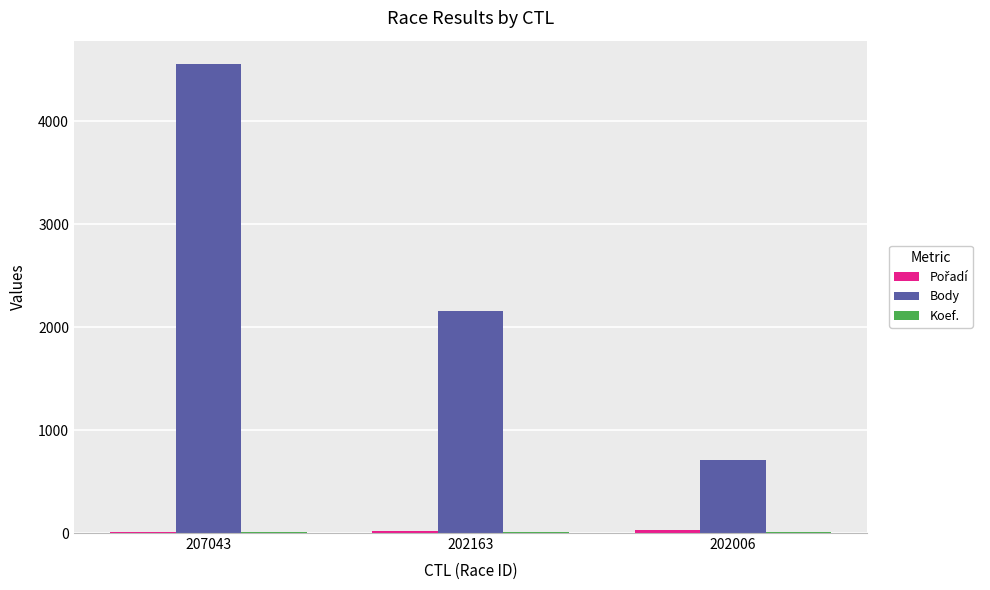

Between 207043 and 202163, which series saw the biggest shift?

Body